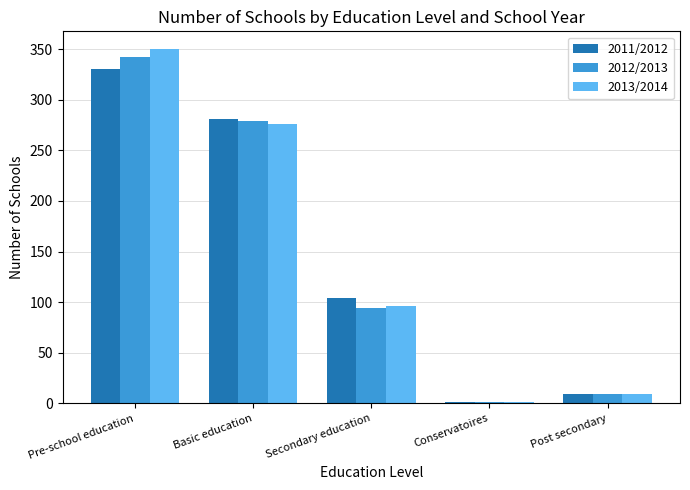

Is the value of 2011/2012 at Pre-school education greater than the value of 2013/2014 at Conservatoires?

Yes